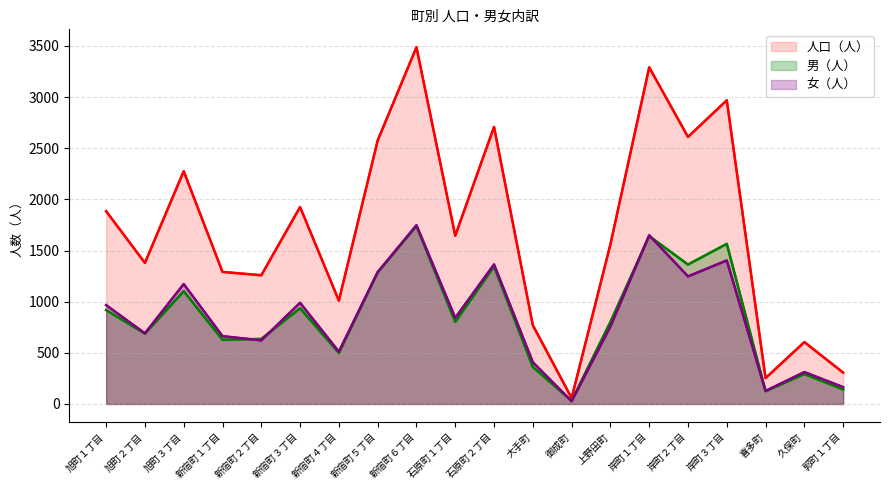

What value does the 女（人） series have at 新宿町５丁目, to the nearest 50?

1300